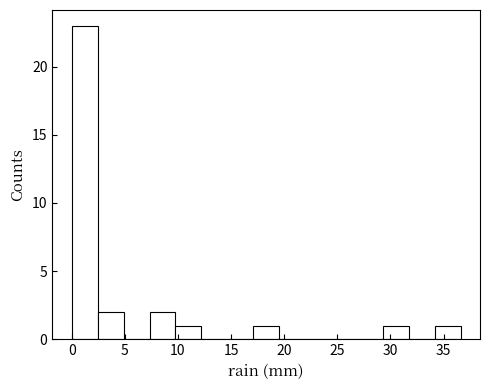

Reading left to right, transcribe this chart: for each bar, give the range it covers on the x-axis and its height. Neither the bar edges nor the heights are printed on the chart, so give them approximately, as read against the axes.

0.0 to 2.5: 23
2.5 to 5.0: 2
5.0 to 7.5: 0
7.5 to 10.0: 2
10.0 to 12.0: 1
12.0 to 14.5: 0
14.5 to 17.0: 0
17.0 to 19.5: 1
19.5 to 22.0: 0
22.0 to 24.5: 0
24.5 to 27.0: 0
27.0 to 29.5: 0
29.5 to 31.5: 1
31.5 to 34.0: 0
34.0 to 36.5: 1